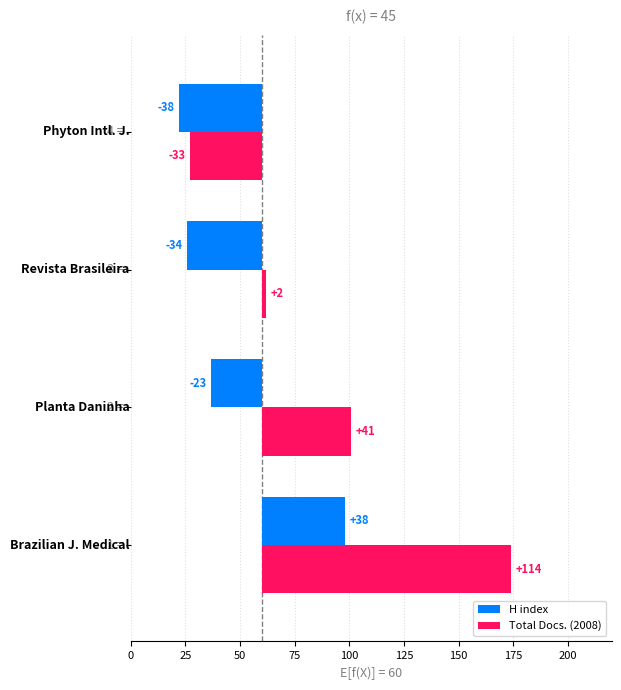

The Total Docs. (2008) series shows 191 at 0. True or false?

False